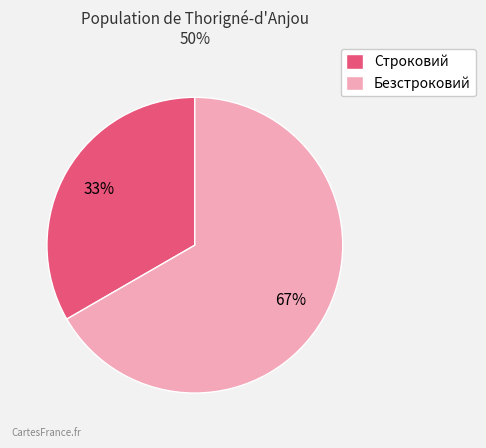

Combined, do Строковий and Безстроковий account for over 50%?

Yes